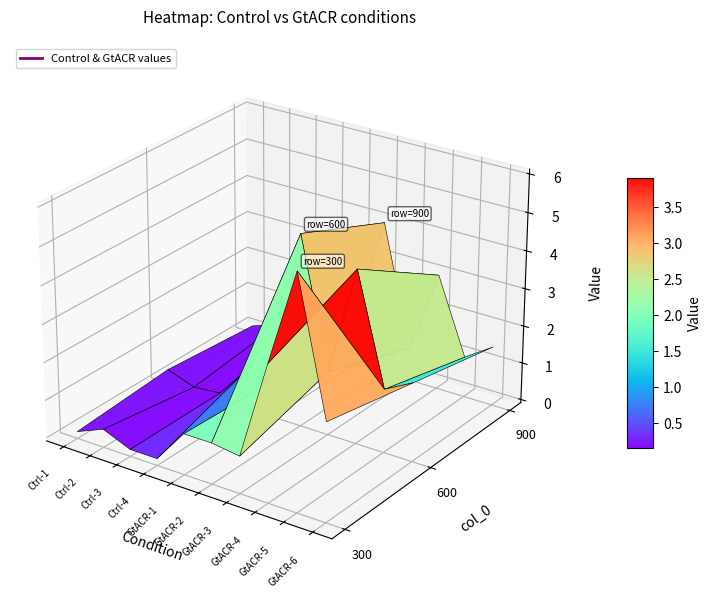

Count the number of data series in this chart.

3